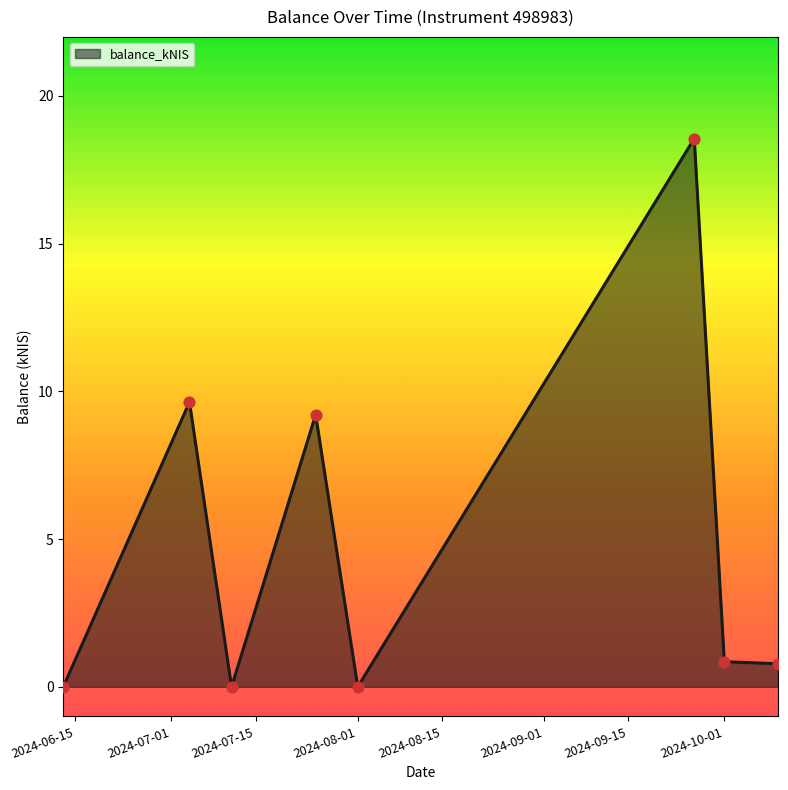

How many interior local peaks (higher than both neighbors) does the data have?

3